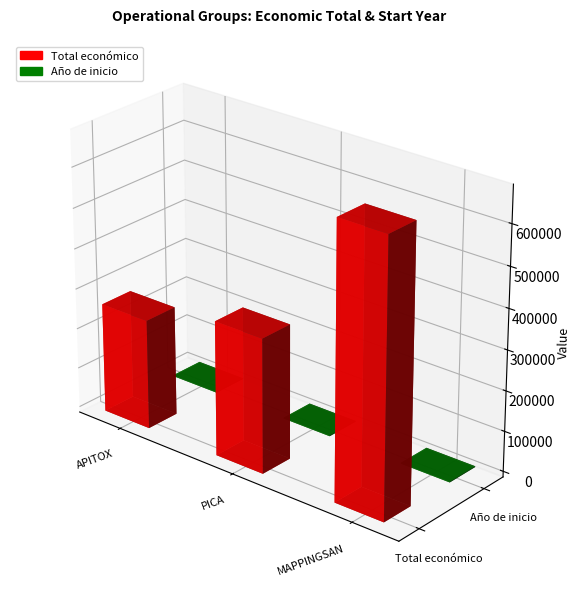

Are the bars grouped side by side (vs. stacked)?

Yes